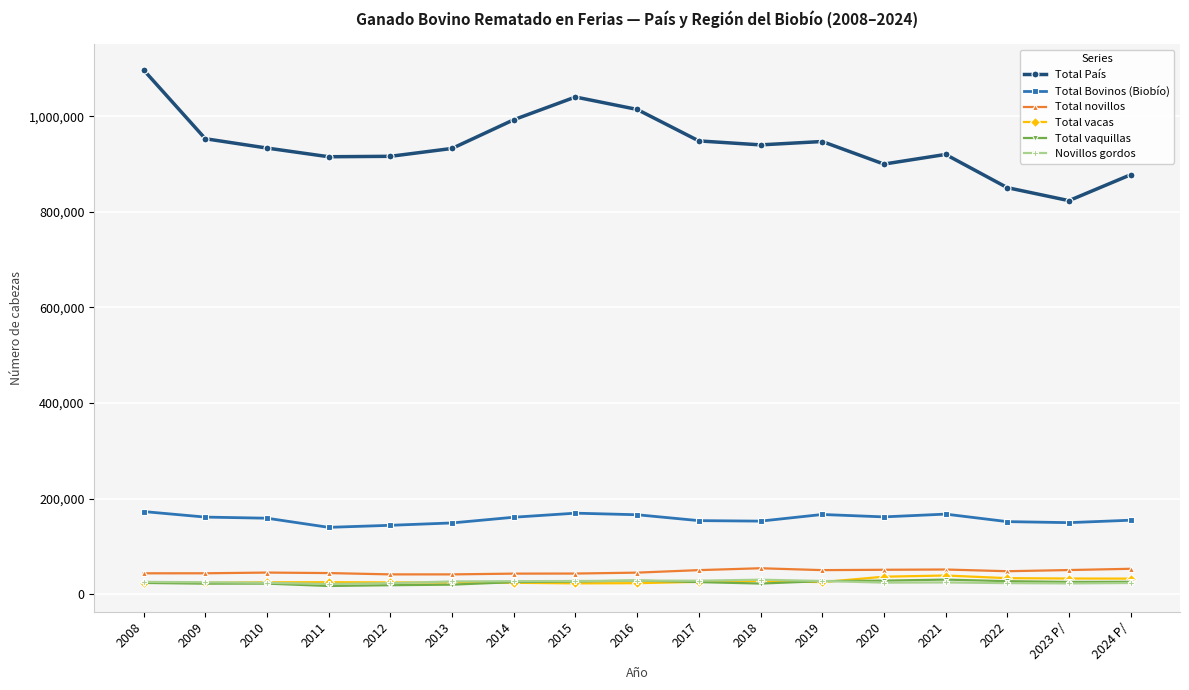

What is the label of the 5th point from the left?

2012